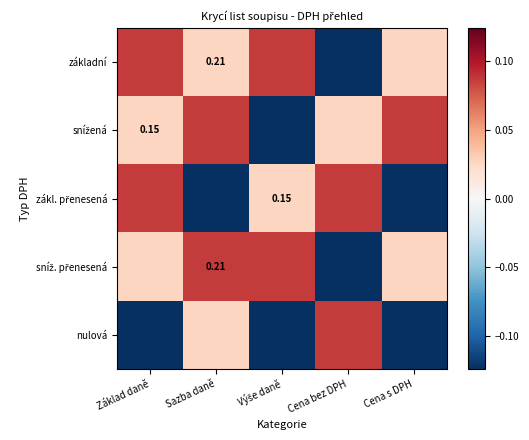

Where is sníž. přenesená nearest to the value 0?

Základ daně